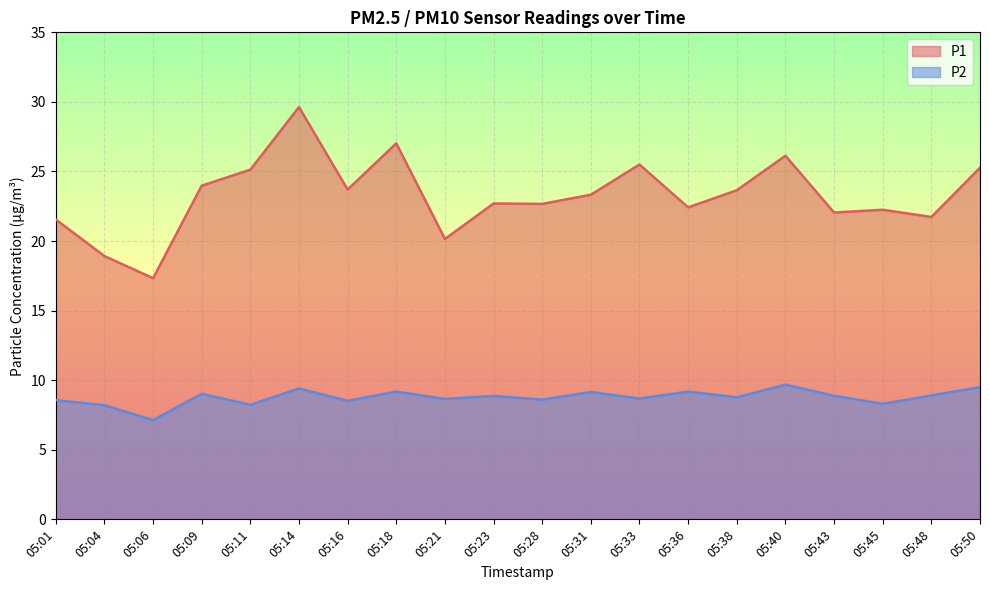

What is the difference between the maximum and second lowest values in the P2 series?

1.5